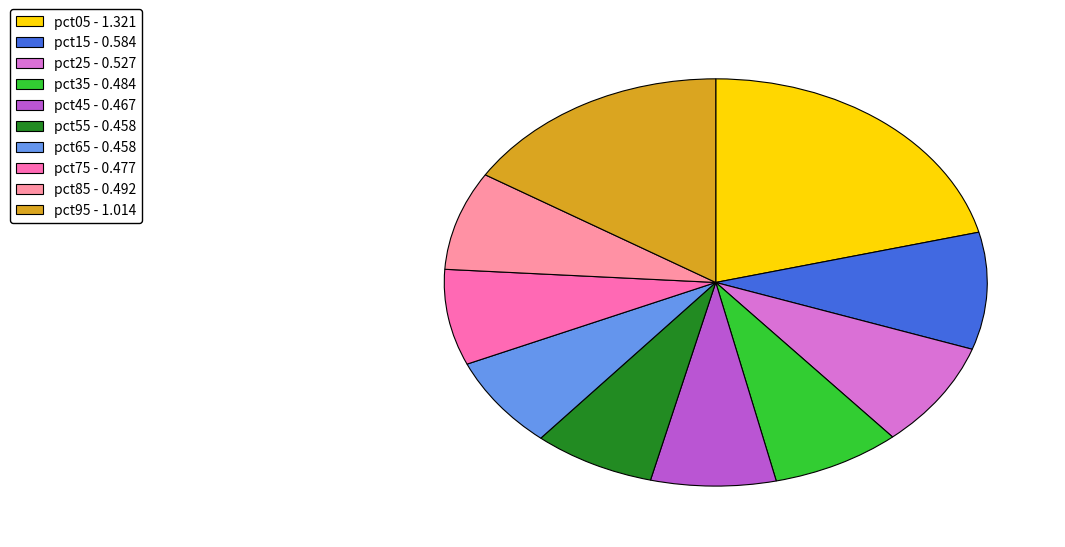

Between pct65 - 0.458 and pct95 - 1.014, which is larger?

pct95 - 1.014